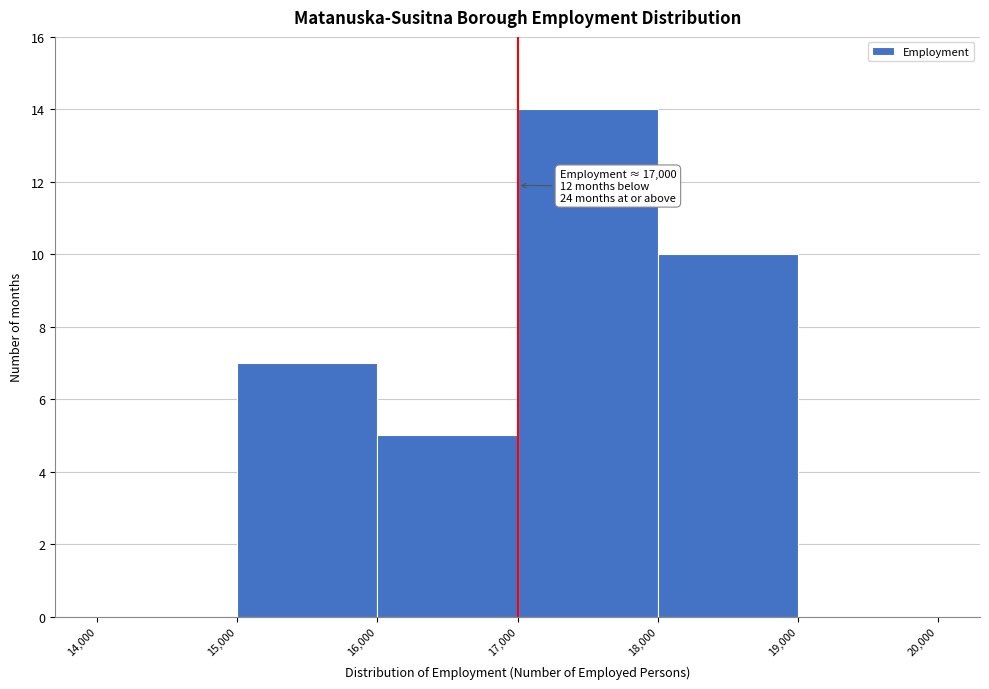

Over which range of the x-axis is the bar tallest?

17,000 to 18,000